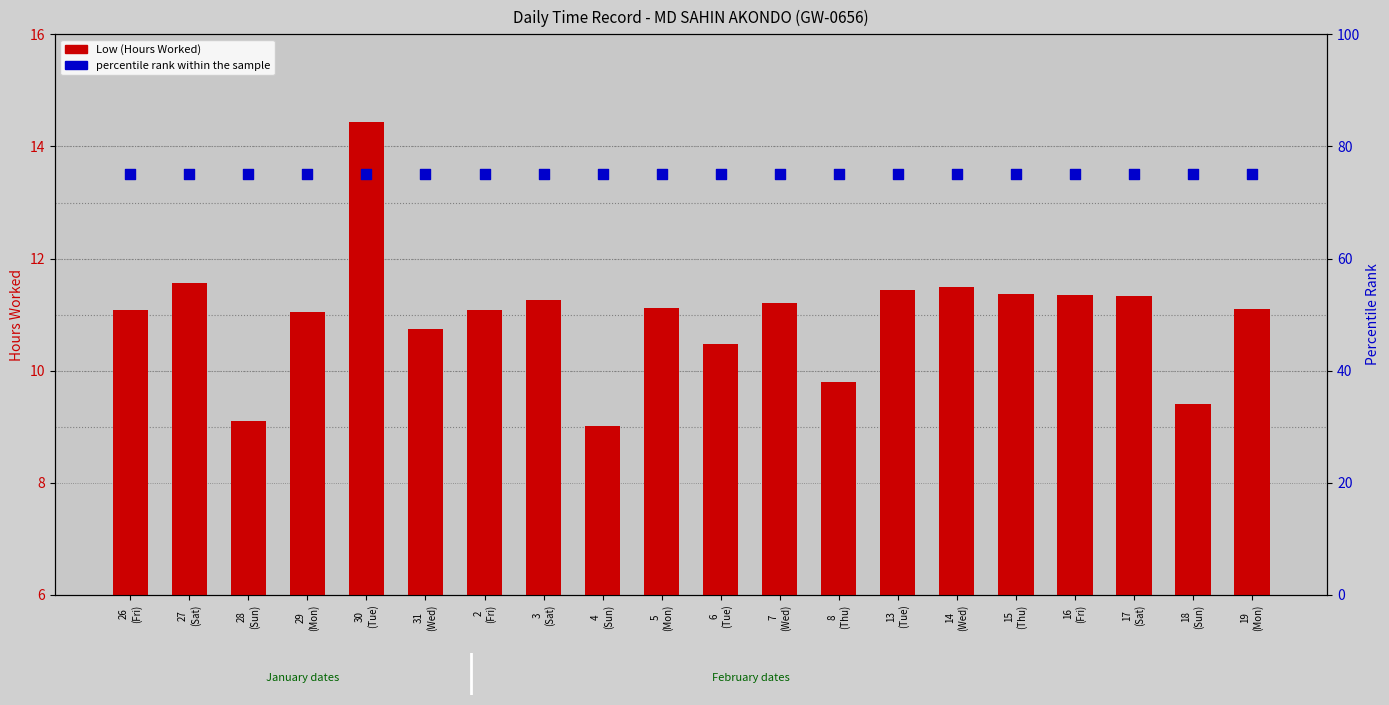

At how many categories does at least one series exceed 56?

20